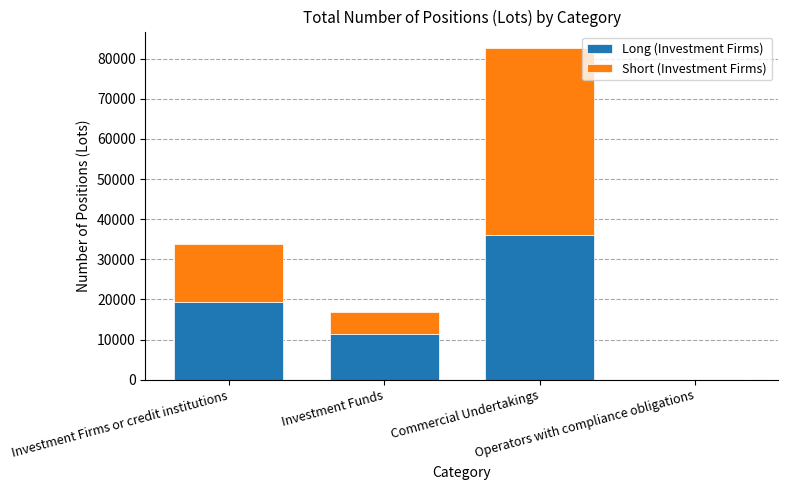

Are the bars horizontal?

No